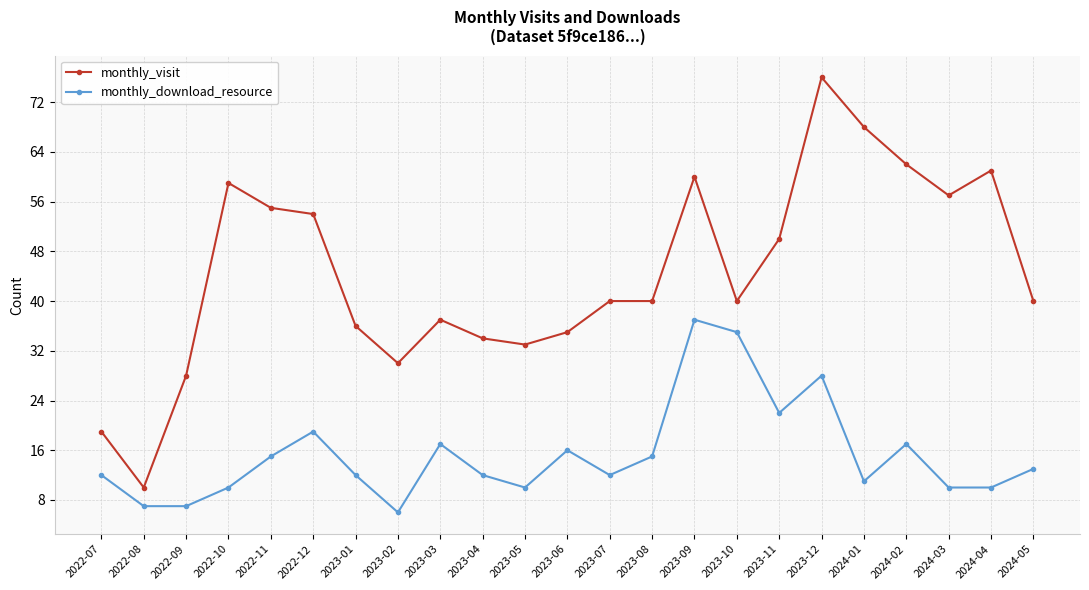

What is the highest value of the monthly_download_resource series?

37